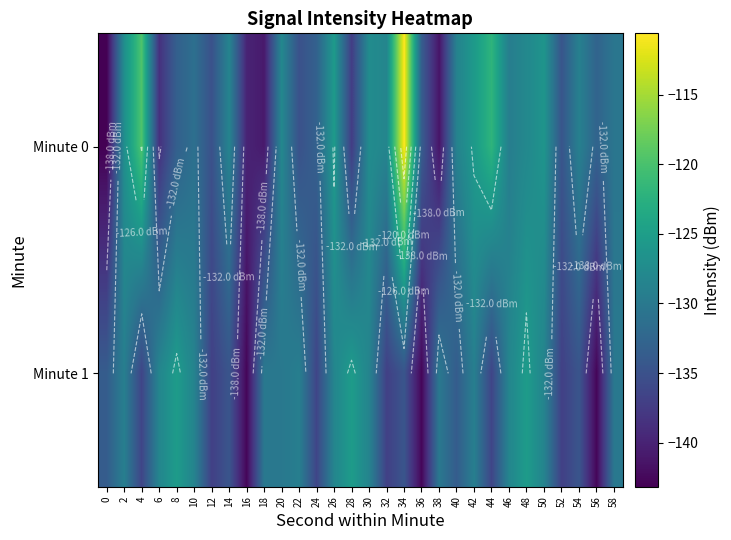

What is the spread (max minus min) of values at 56?

10.0